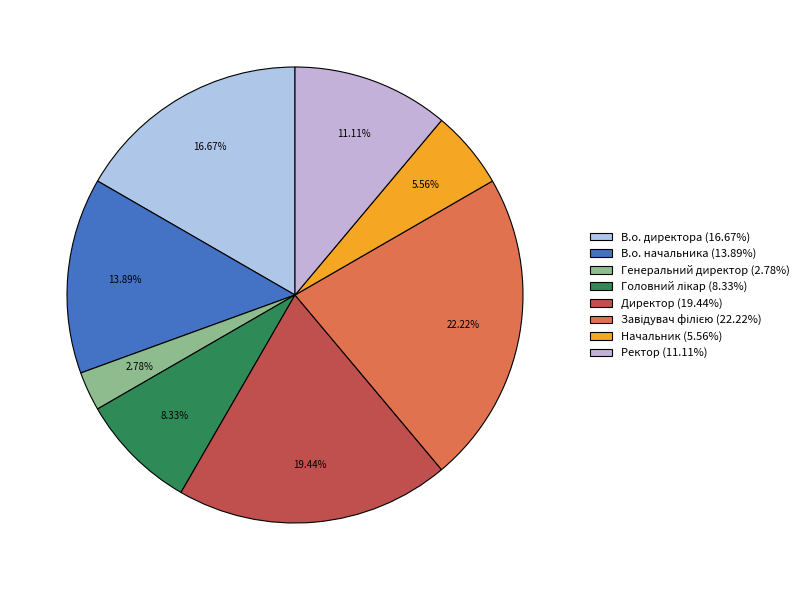

Between В.о. начальника and Директор, which is larger?

Директор